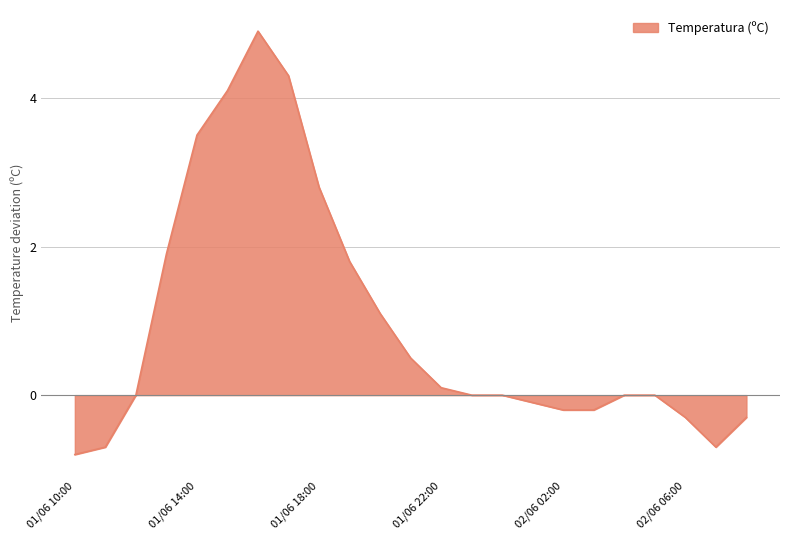

What is the difference between the maximum and minimum values?

5.7